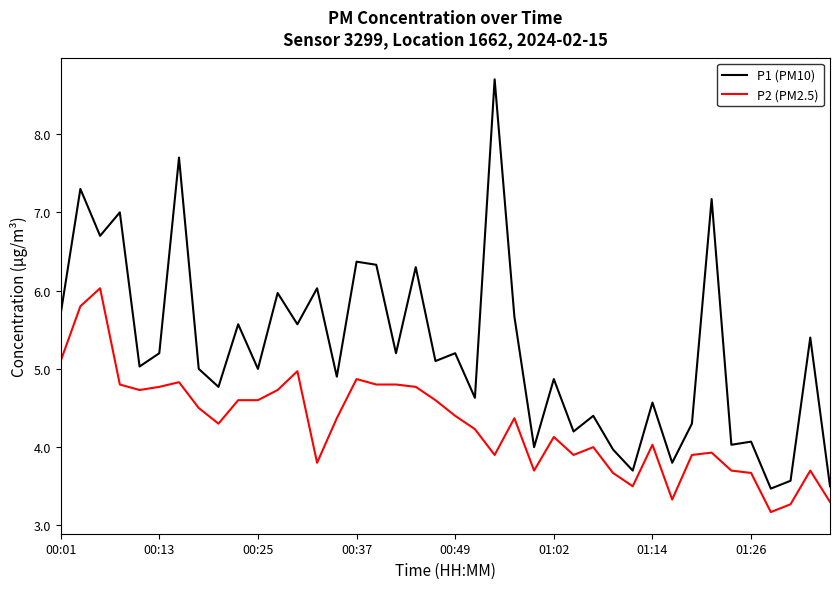

True or false: P1 (PM10) and P2 (PM2.5) cross at least once.

False